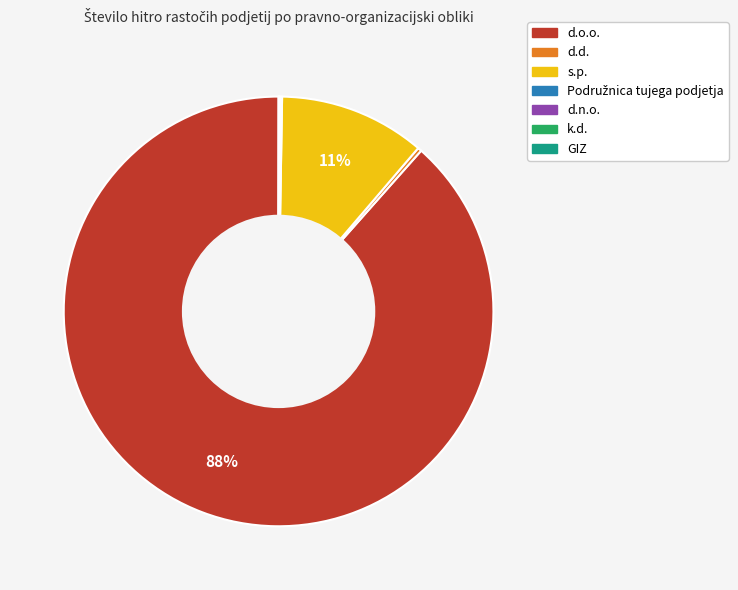

What is the largest slice in the pie chart?

d.o.o.